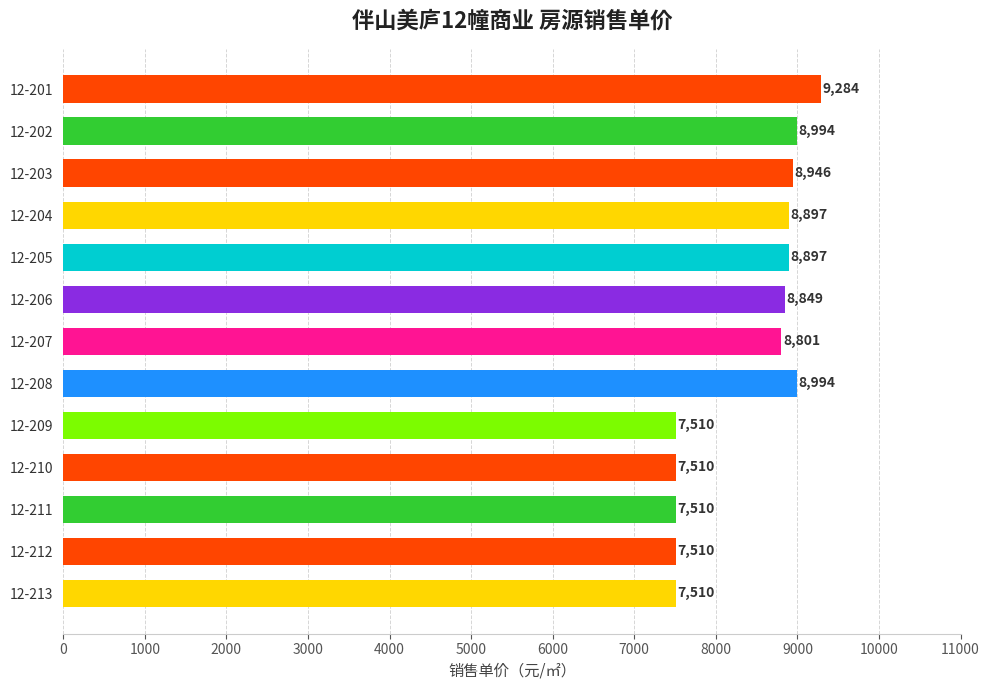

What is the minimum value shown in the chart?

7510.5